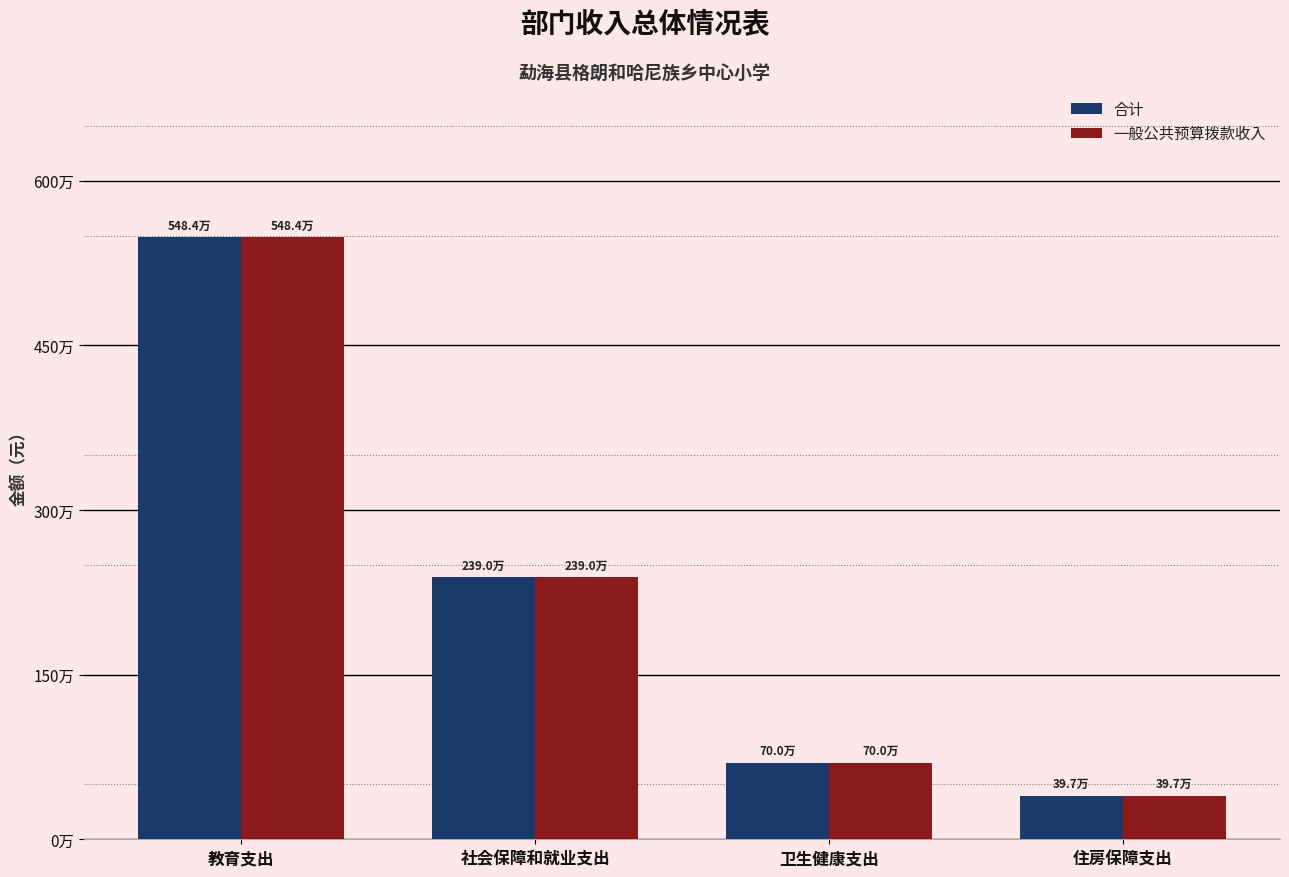

What is the label of the 3rd bar from the left?

卫生健康支出